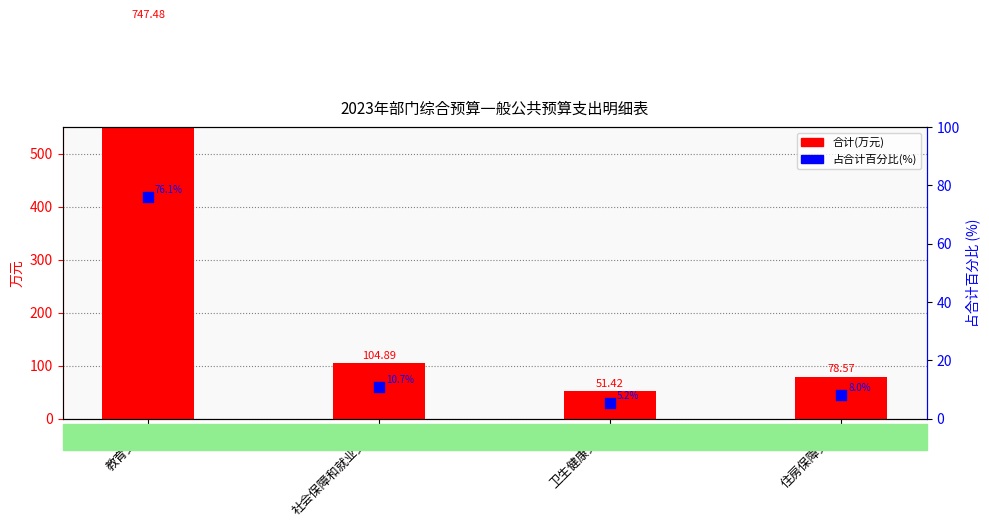

At how many categories does at least one series exceed 122?

1